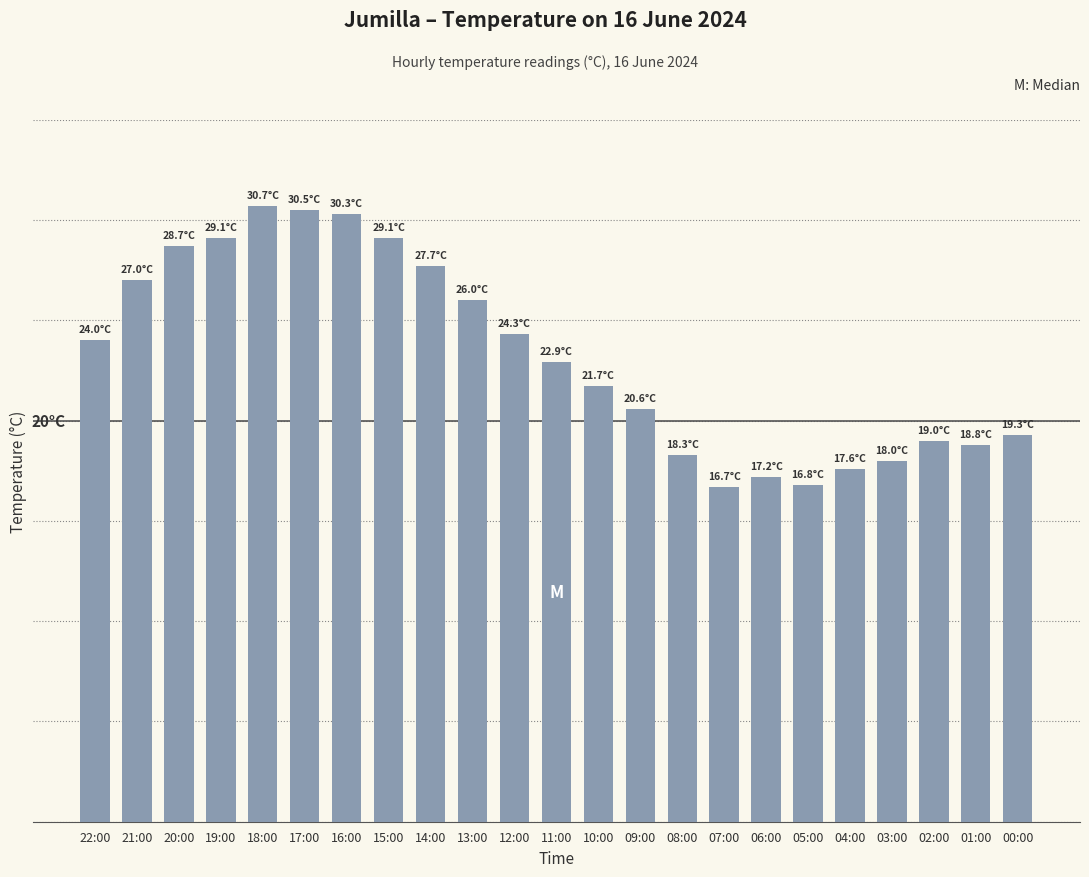

Where is the data nearest to the value 23?

11:00